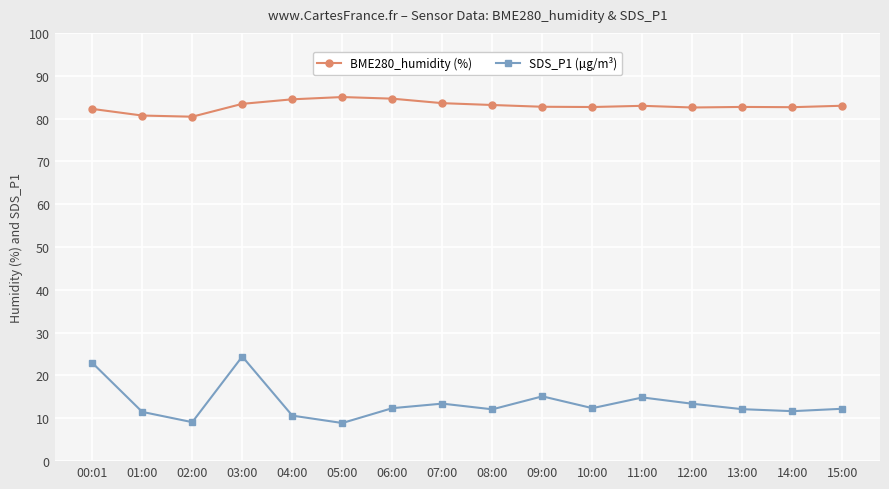

True or false: BME280_humidity (%) has a value of 83.0 at 11:00.

True